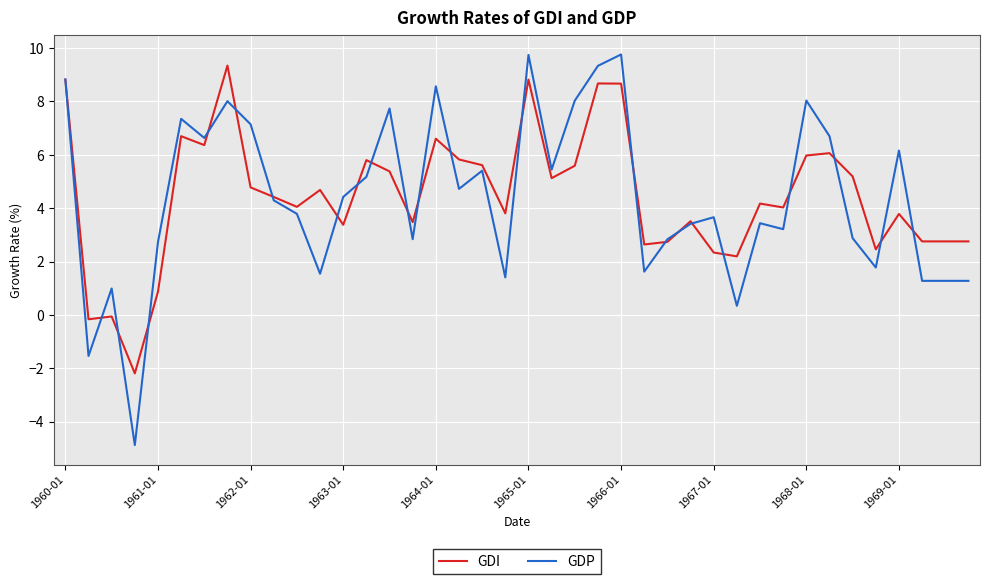

What is the highest value of the GDI series?

9.3